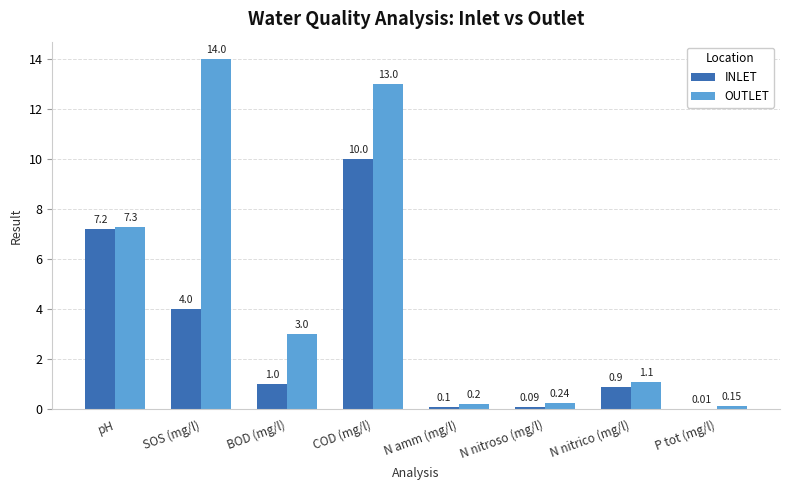

Does the chart contain stacked bars?

No